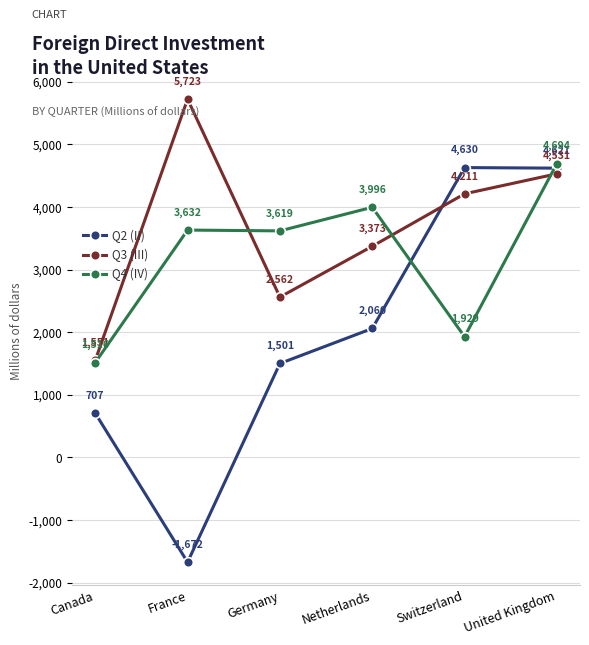

Does the chart have visible grid lines?

Yes